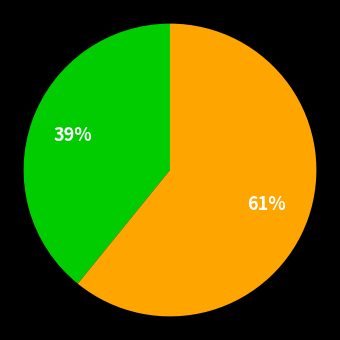

Is there any slice that represents more than half of the pie?

Yes